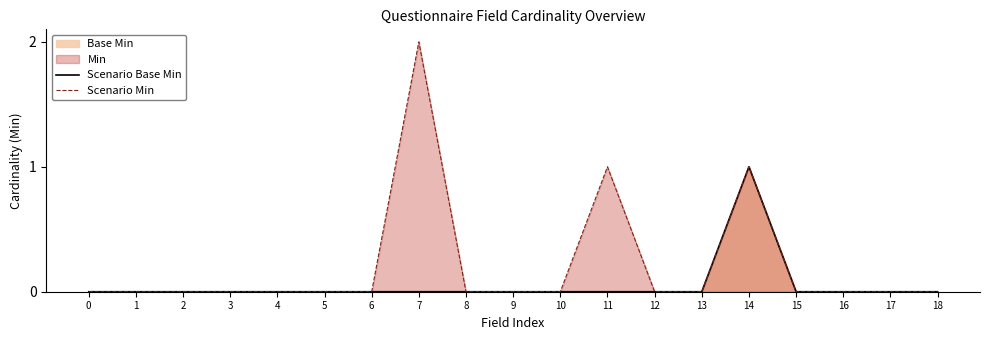

True or false: Scenario Min and Scenario Base Min cross at least once.

False